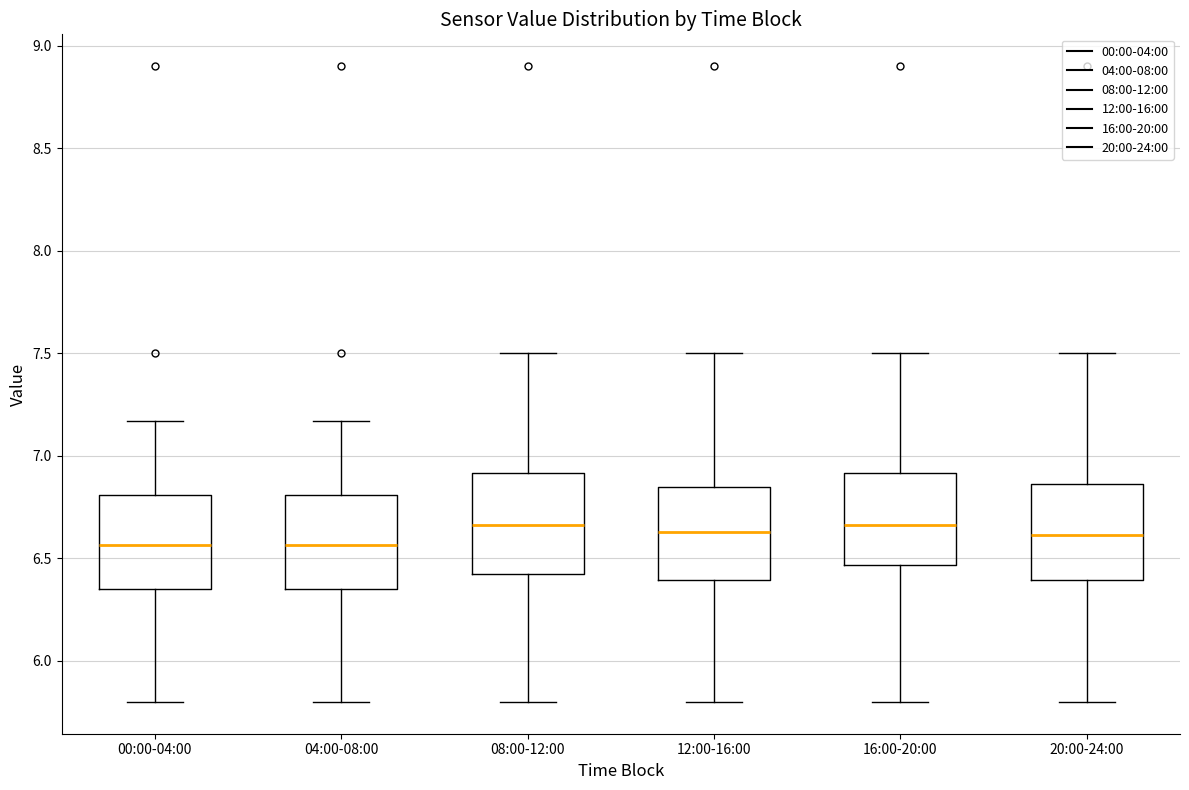

Reading left to right, transcribe this box plot: for each box, give where its median line is, the range the box spans, and where its two whiskers end, as read against the y-axis. The values are not printed on the chart, so give them approximately, as read against the axis.

00:00-04:00: median 6.55, box 6.35 to 6.80, whiskers 5.80 to 7.15
04:00-08:00: median 6.55, box 6.35 to 6.80, whiskers 5.80 to 7.15
08:00-12:00: median 6.65, box 6.40 to 6.90, whiskers 5.80 to 7.50
12:00-16:00: median 6.65, box 6.40 to 6.85, whiskers 5.80 to 7.50
16:00-20:00: median 6.65, box 6.45 to 6.90, whiskers 5.80 to 7.50
20:00-24:00: median 6.60, box 6.40 to 6.85, whiskers 5.80 to 7.50